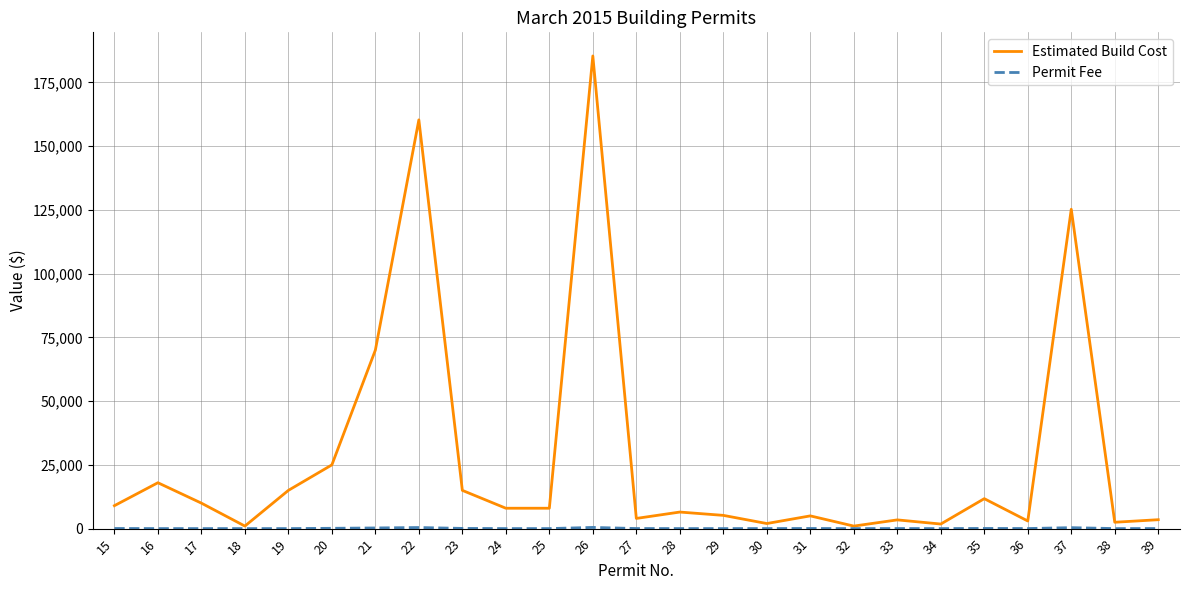

The value of Estimated Build Cost at 31 is 5000.0. True or false?

True